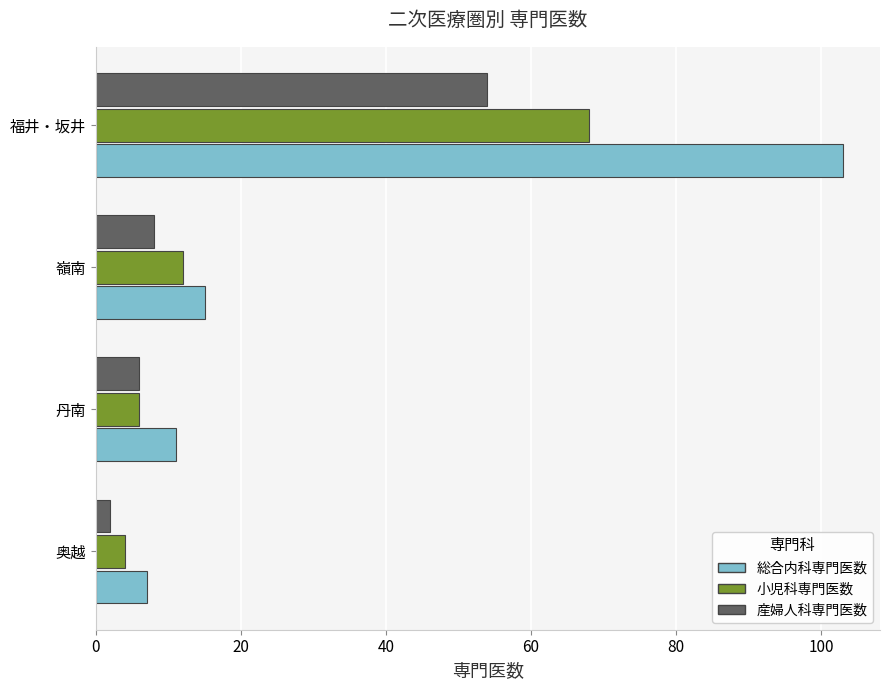

What are all the series names shown in the legend?

総合内科専門医数, 小児科専門医数, 産婦人科専門医数